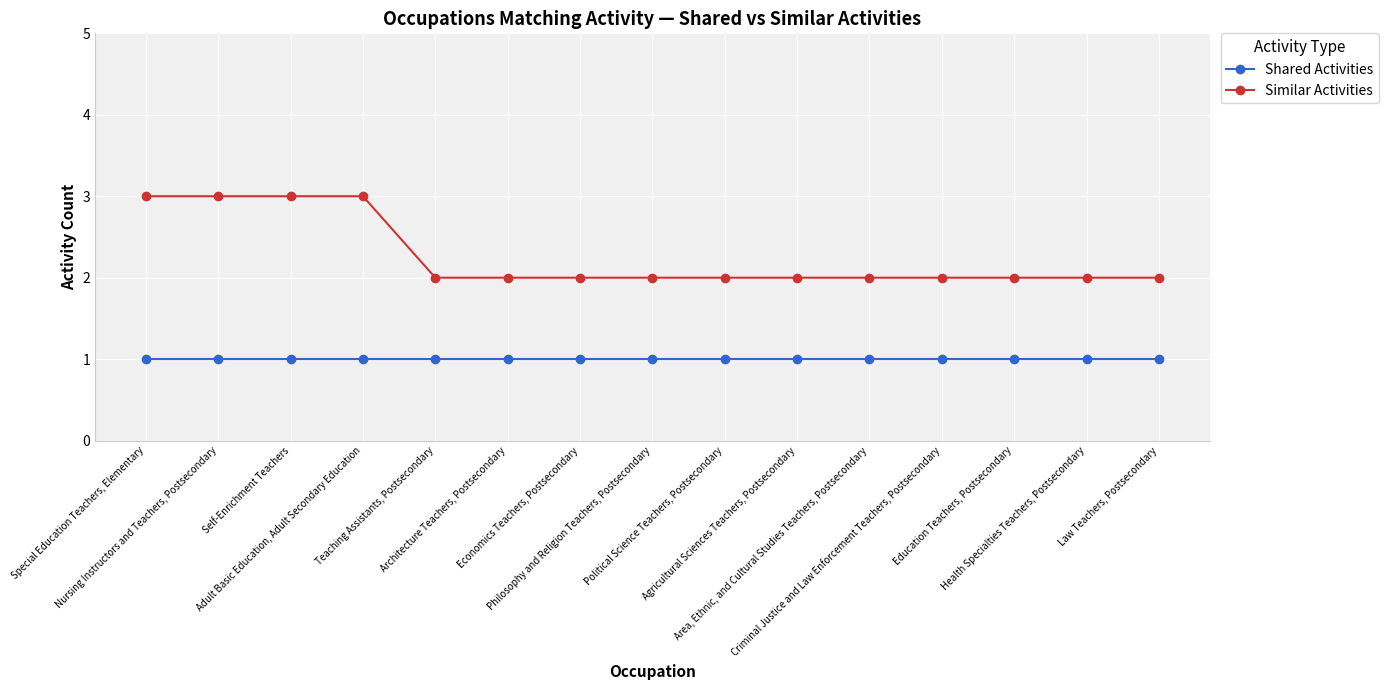

Reading left to right, transcribe all the data shown in this chart.

Shared Activities: Special Education Teachers, Elementary=1	Nursing Instructors and Teachers, Postsecondary=1	Self-Enrichment Teachers=1	Adult Basic Education, Adult Secondary Education=1	Teaching Assistants, Postsecondary=1	Architecture Teachers, Postsecondary=1	Economics Teachers, Postsecondary=1	Philosophy and Religion Teachers, Postsecondary=1	Political Science Teachers, Postsecondary=1	Agricultural Sciences Teachers, Postsecondary=1	Area, Ethnic, and Cultural Studies Teachers, Postsecondary=1	Criminal Justice and Law Enforcement Teachers, Postsecondary=1	Education Teachers, Postsecondary=1	Health Specialties Teachers, Postsecondary=1	Law Teachers, Postsecondary=1
Similar Activities: Special Education Teachers, Elementary=3	Nursing Instructors and Teachers, Postsecondary=3	Self-Enrichment Teachers=3	Adult Basic Education, Adult Secondary Education=3	Teaching Assistants, Postsecondary=2	Architecture Teachers, Postsecondary=2	Economics Teachers, Postsecondary=2	Philosophy and Religion Teachers, Postsecondary=2	Political Science Teachers, Postsecondary=2	Agricultural Sciences Teachers, Postsecondary=2	Area, Ethnic, and Cultural Studies Teachers, Postsecondary=2	Criminal Justice and Law Enforcement Teachers, Postsecondary=2	Education Teachers, Postsecondary=2	Health Specialties Teachers, Postsecondary=2	Law Teachers, Postsecondary=2